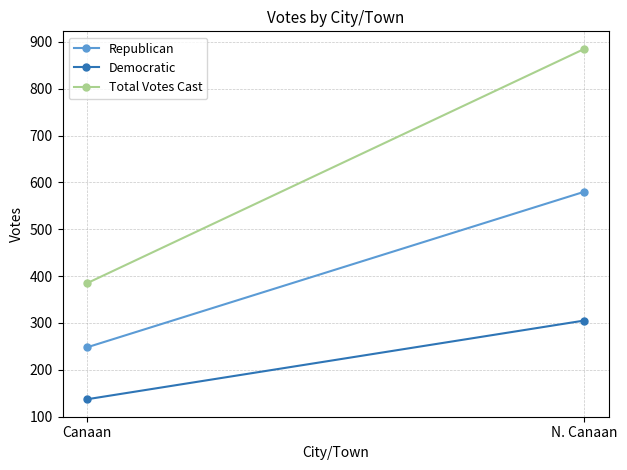

What is the maximum value shown in the chart?

885